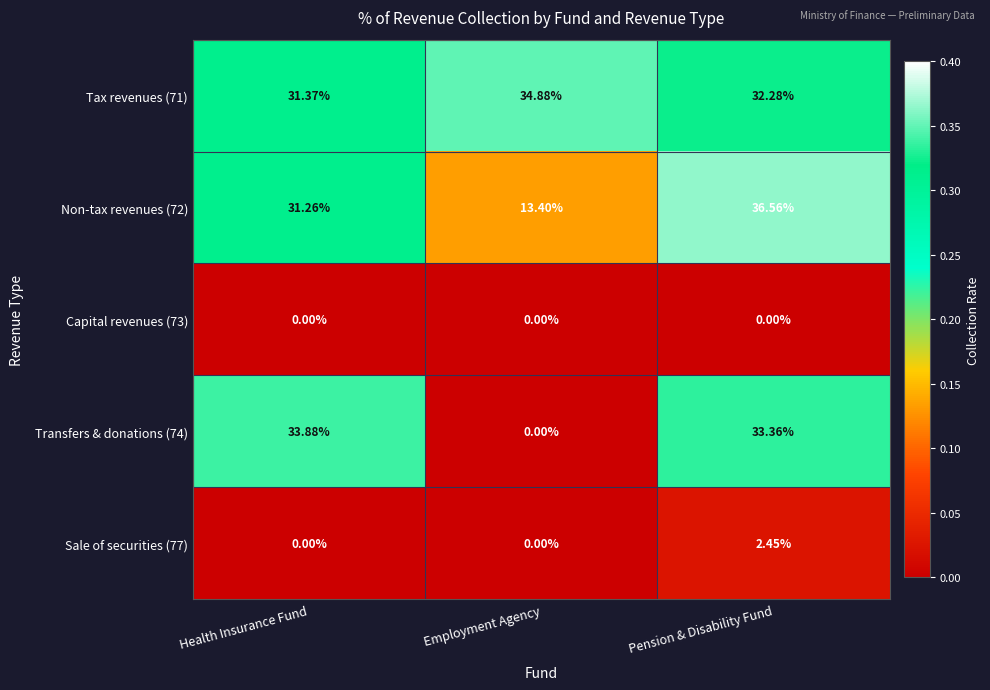

At which category is the sum across all series the highest?

Pension & Disability Fund